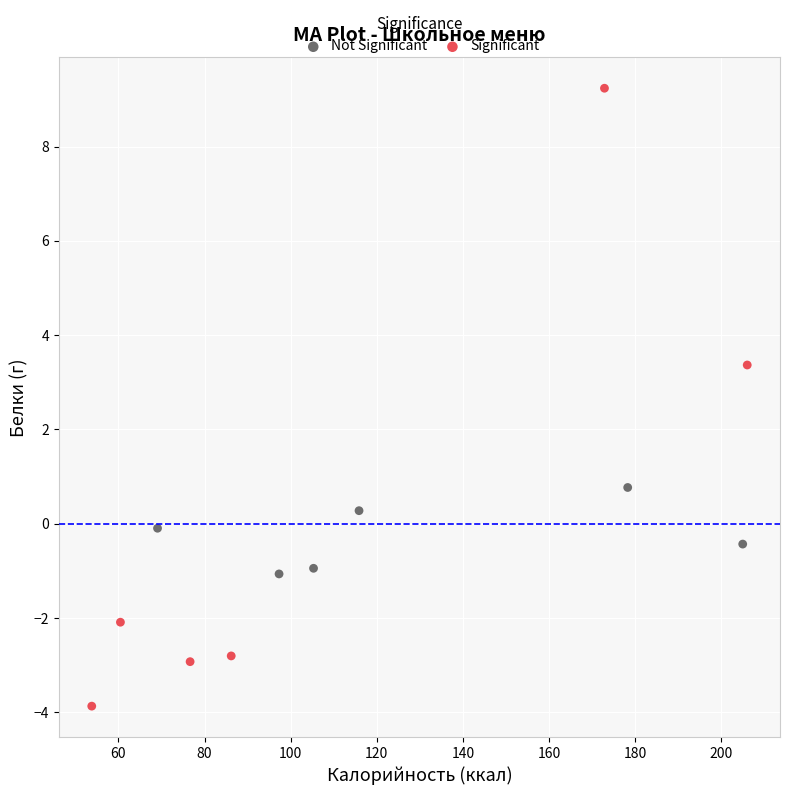

Which series has the widest spread of Y values?

Significant